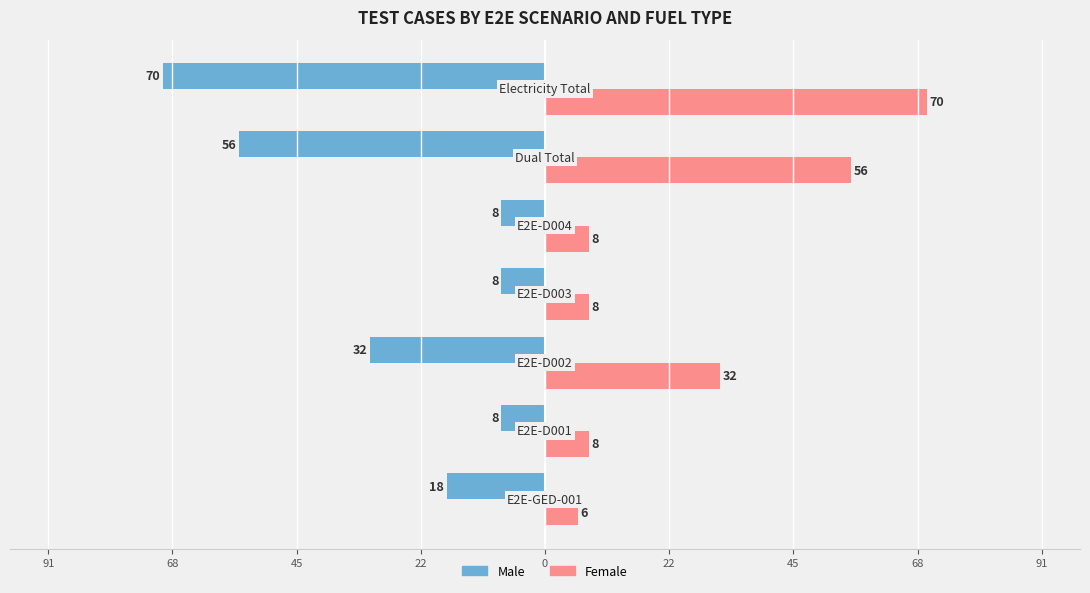

What are all the series names shown in the legend?

Male, Female